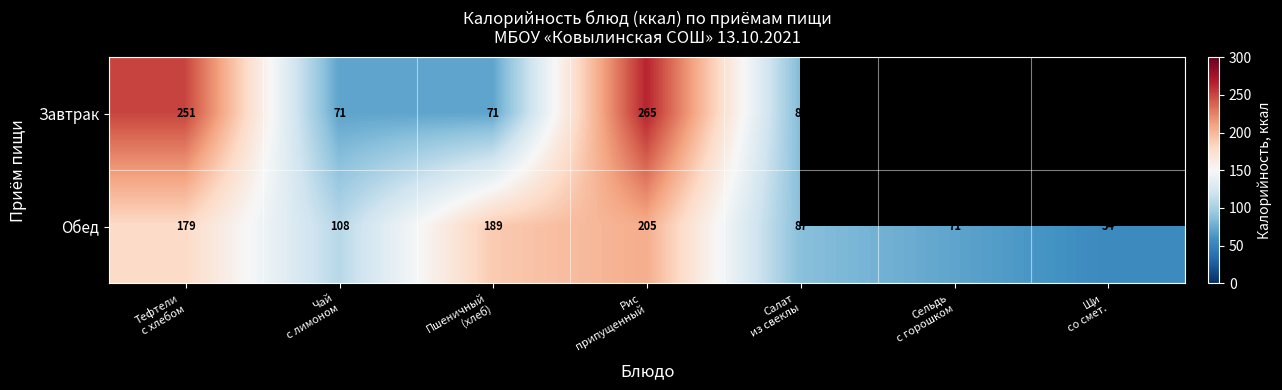

What is the difference between the second highest and second lowest values in the Обед series?

118